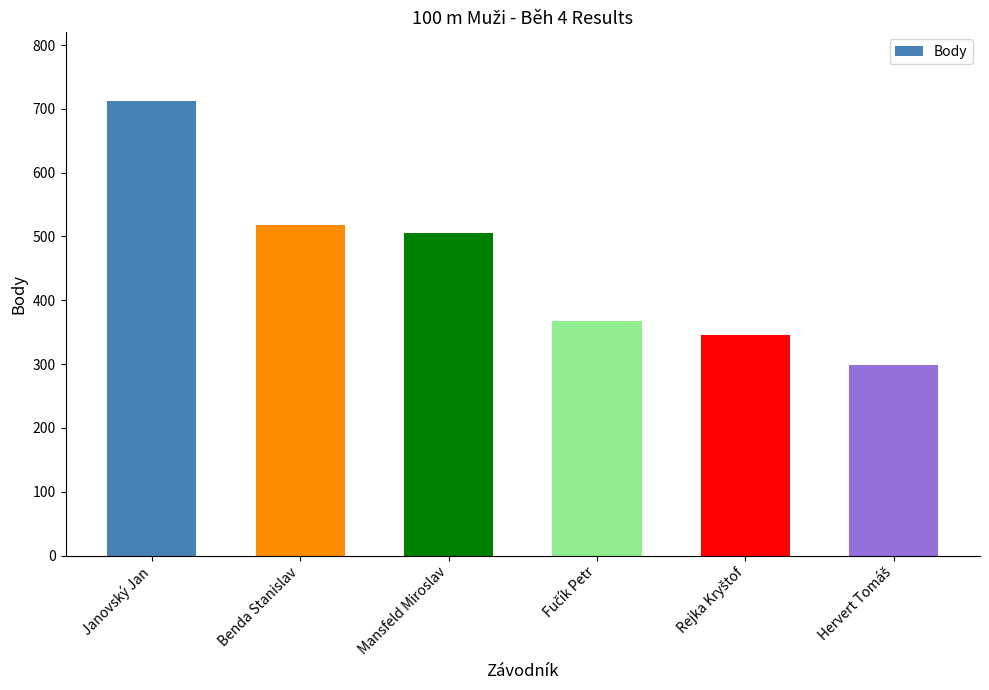

What value does the data have at Mansfeld Miroslav, to the nearest 5?

505